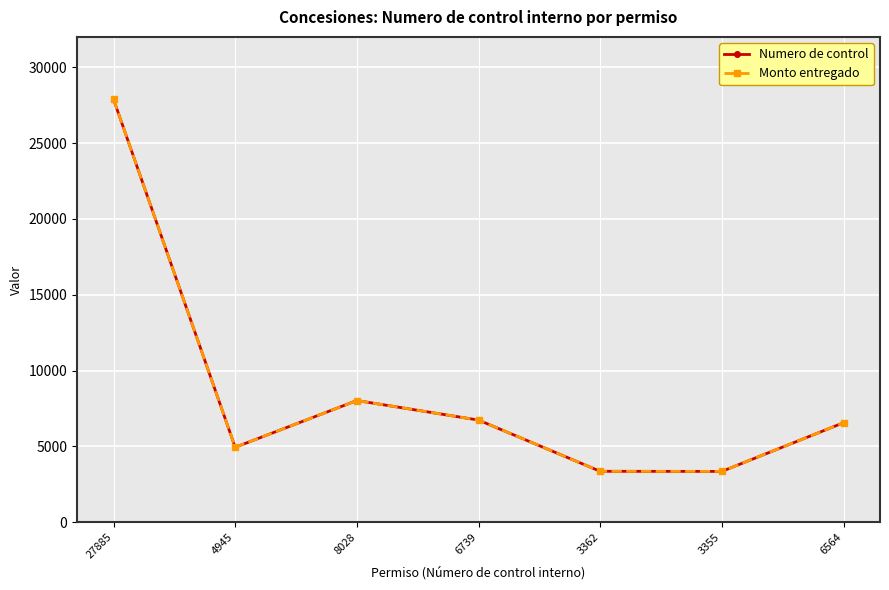

In Monto entregado, how many points are higher than both neighbors (excluding endpoints)?

1